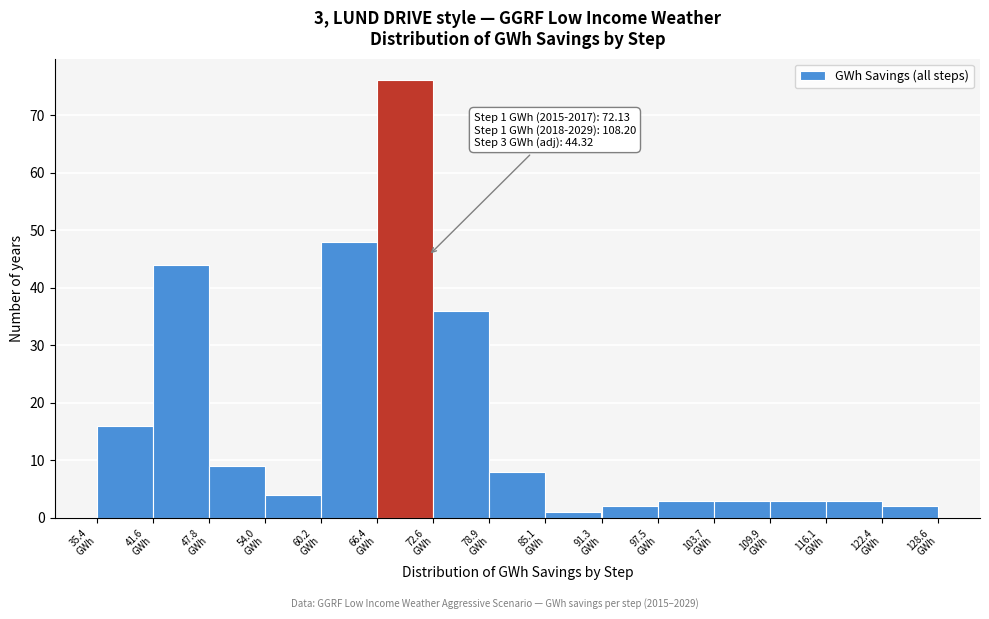

Over which range of the x-axis is the bar tallest?

66 to 73